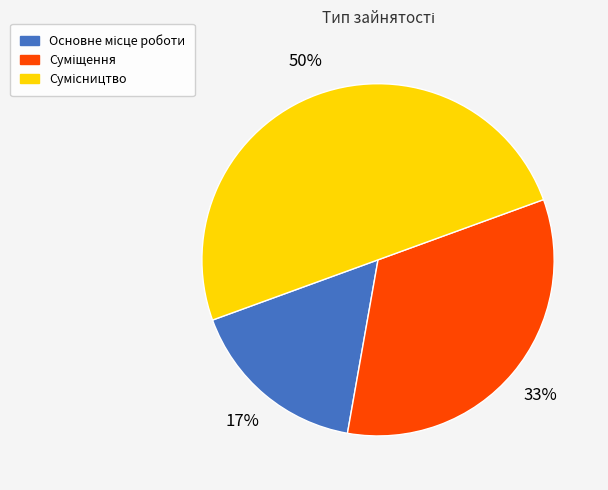

To the nearest percent, what is the difference between the largest and smallest slice percentages?

33%